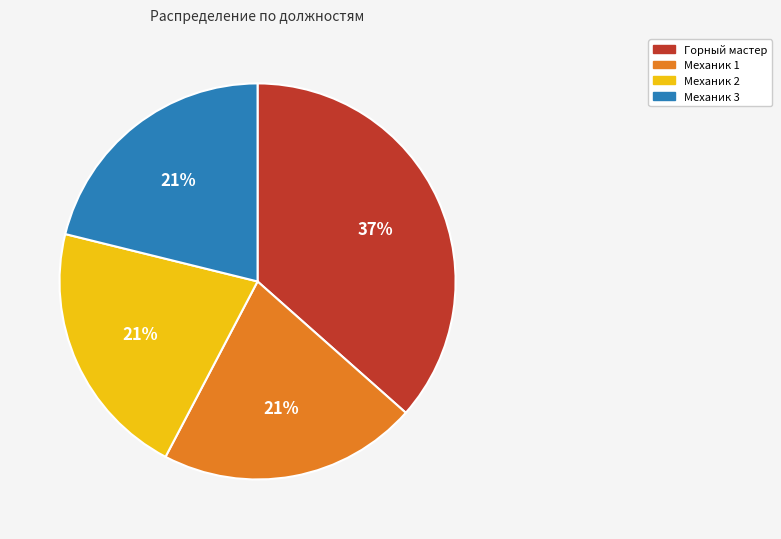

Is there a majority slice in this chart?

No